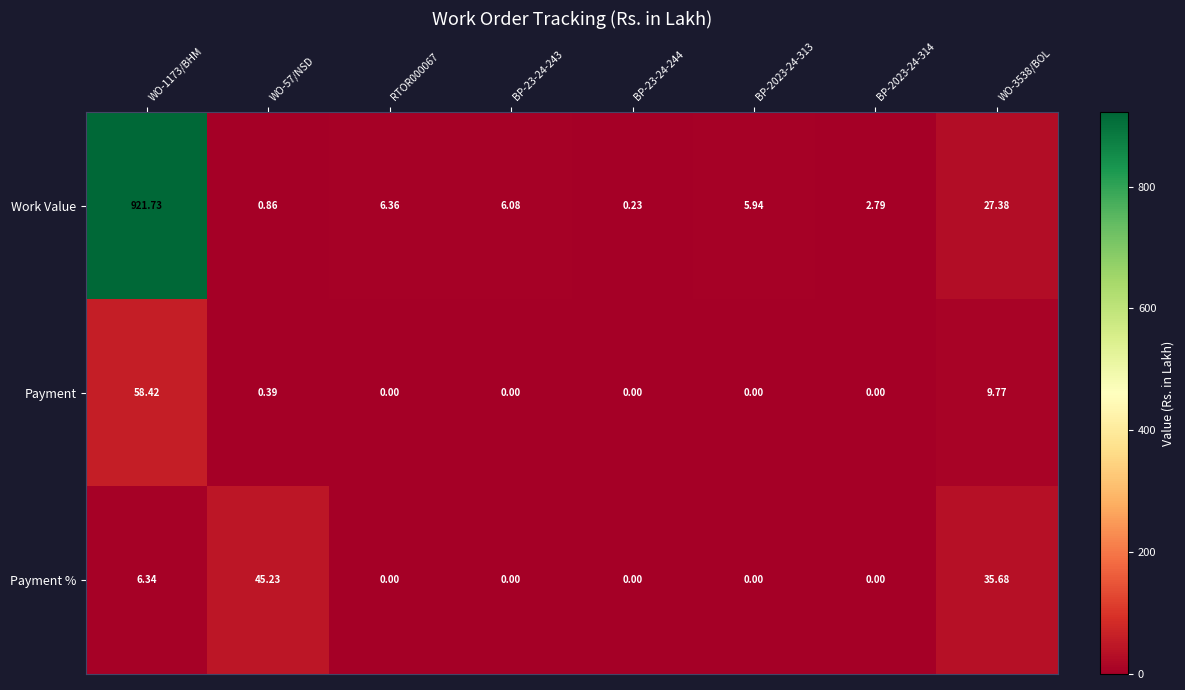

Between WO-57/NSD and BP-2023-24-314, which series saw the biggest shift?

Payment %